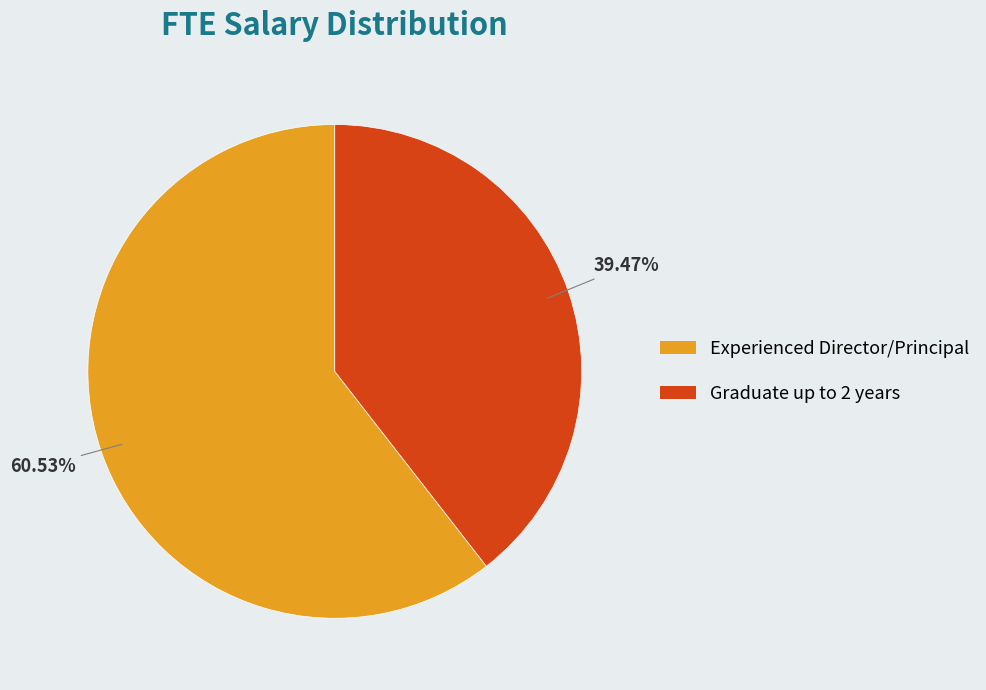

To the nearest percent, what is the combined percentage of Graduate up to 2 years and Experienced Director/Principal?

100%